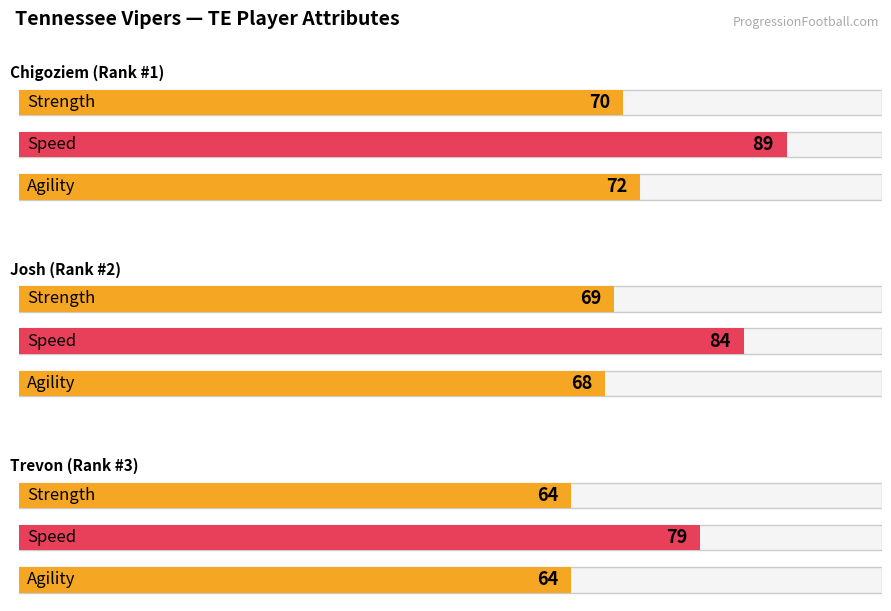

What is the sum of the speed values at Chigoziem and Trevon?

168.0